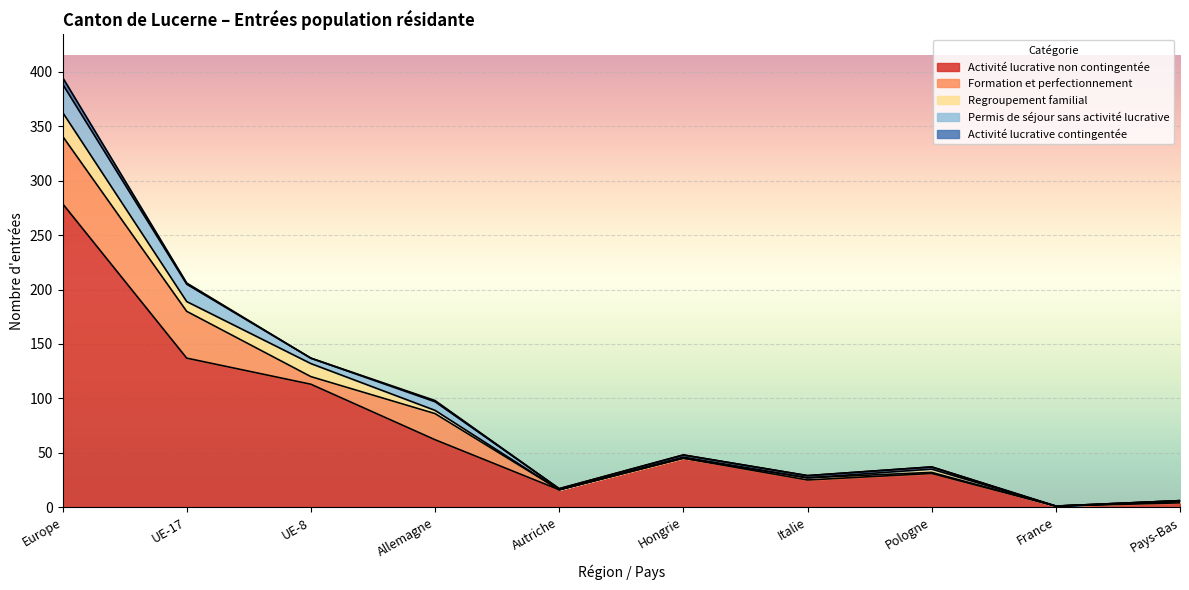

What is the difference between the Regroupement familial values at Hongrie and France?

1